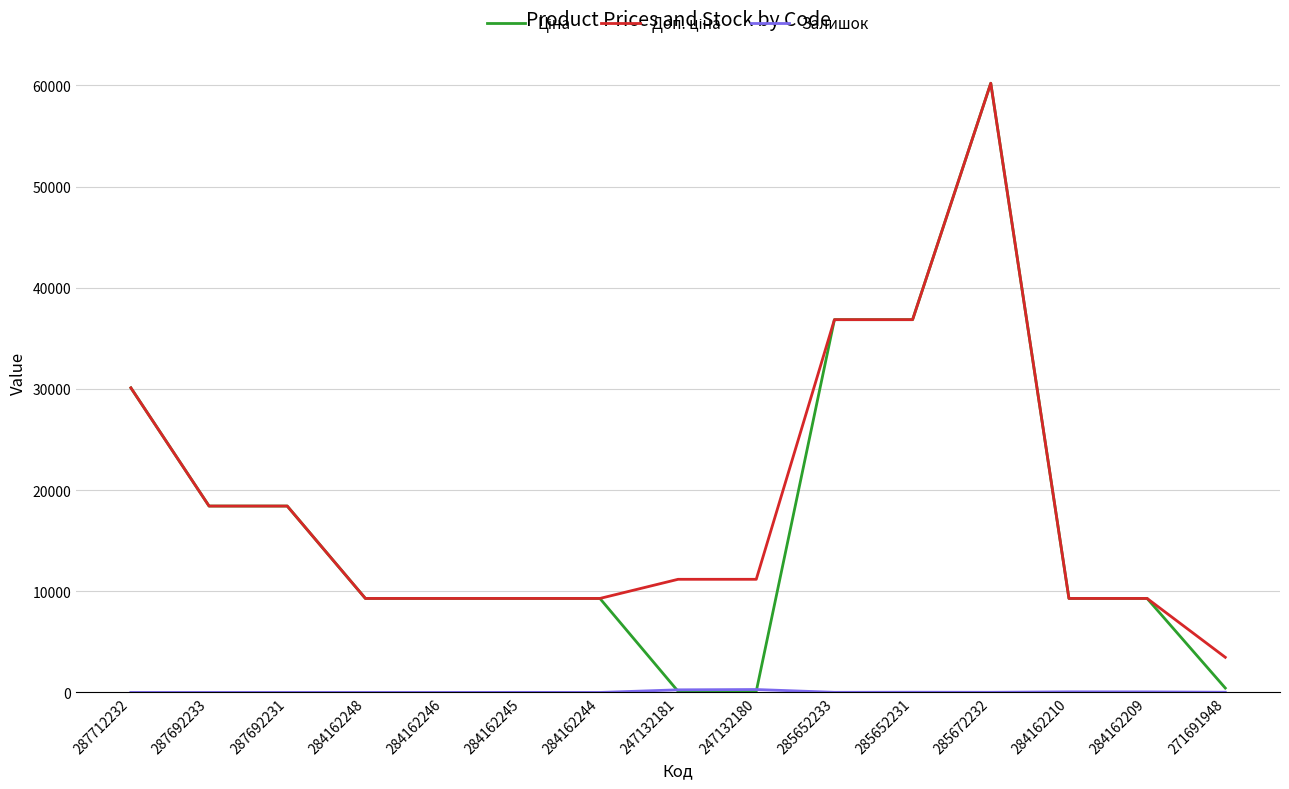

What is the maximum value shown in the chart?

60205.6